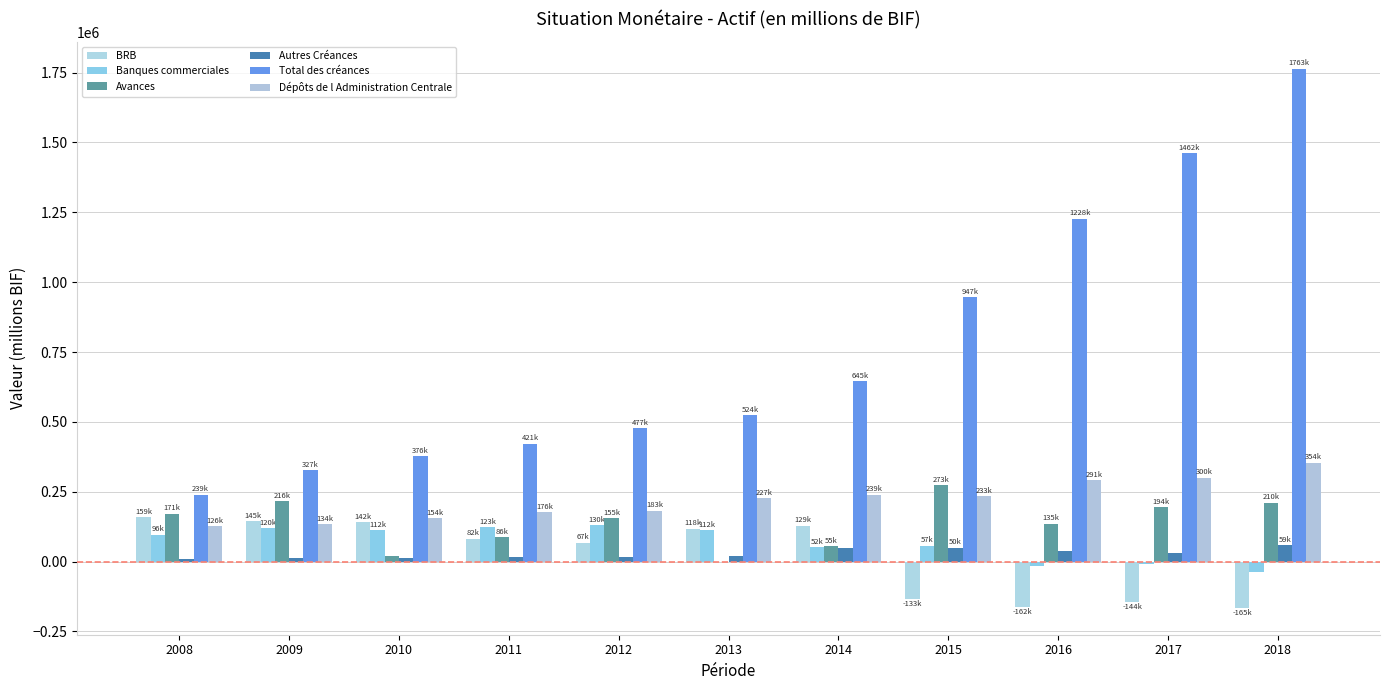

At which category does the chart reach its minimum across all series?

2018